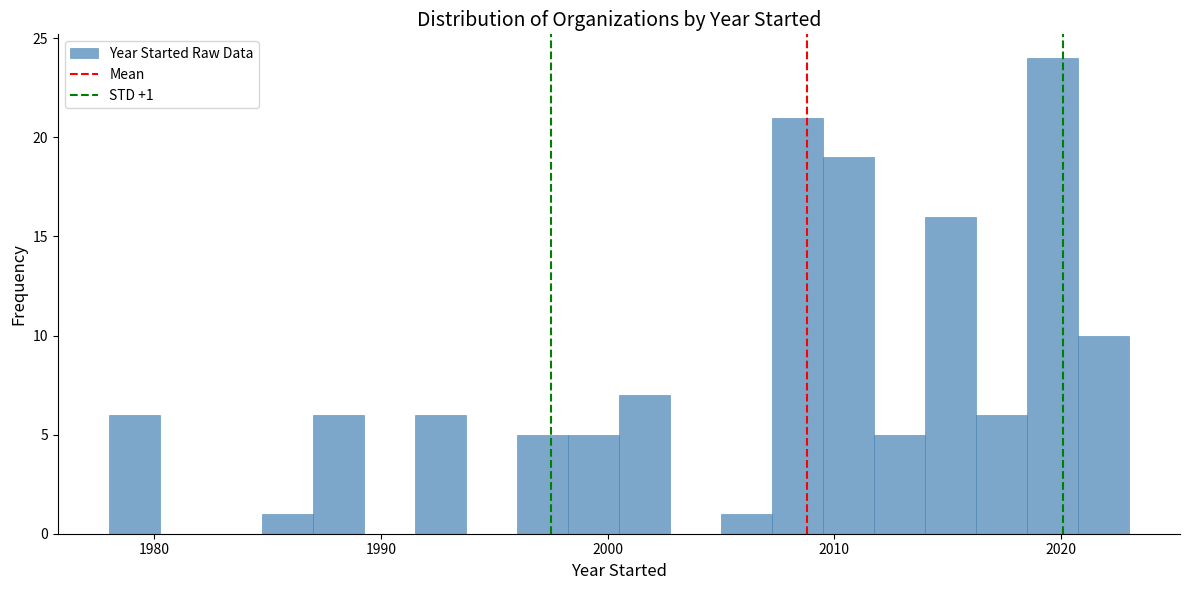

Around what value on the x-axis is the tallest bar? Give the approximate position of its centre, as read against the axis.

2020